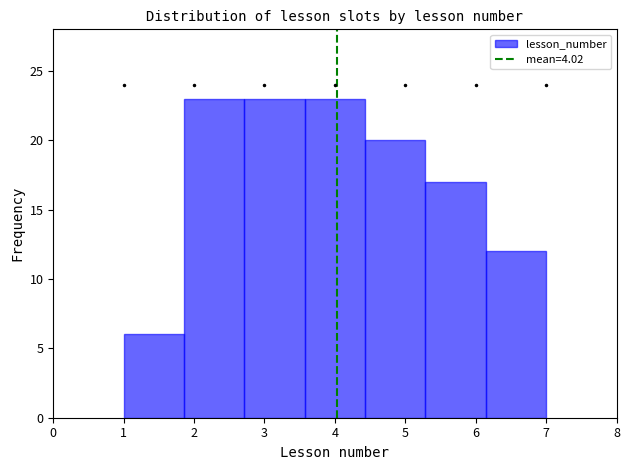

Reading left to right, transcribe this chart: for each bar, give the range it covers on the x-axis and its height. Neither the bar edges nor the heights are printed on the chart, so give them approximately, as read against the axes.

1.0 to 1.9: 6
1.9 to 2.7: 23
2.7 to 3.6: 23
3.6 to 4.4: 23
4.4 to 5.3: 20
5.3 to 6.1: 17
6.1 to 7.0: 12